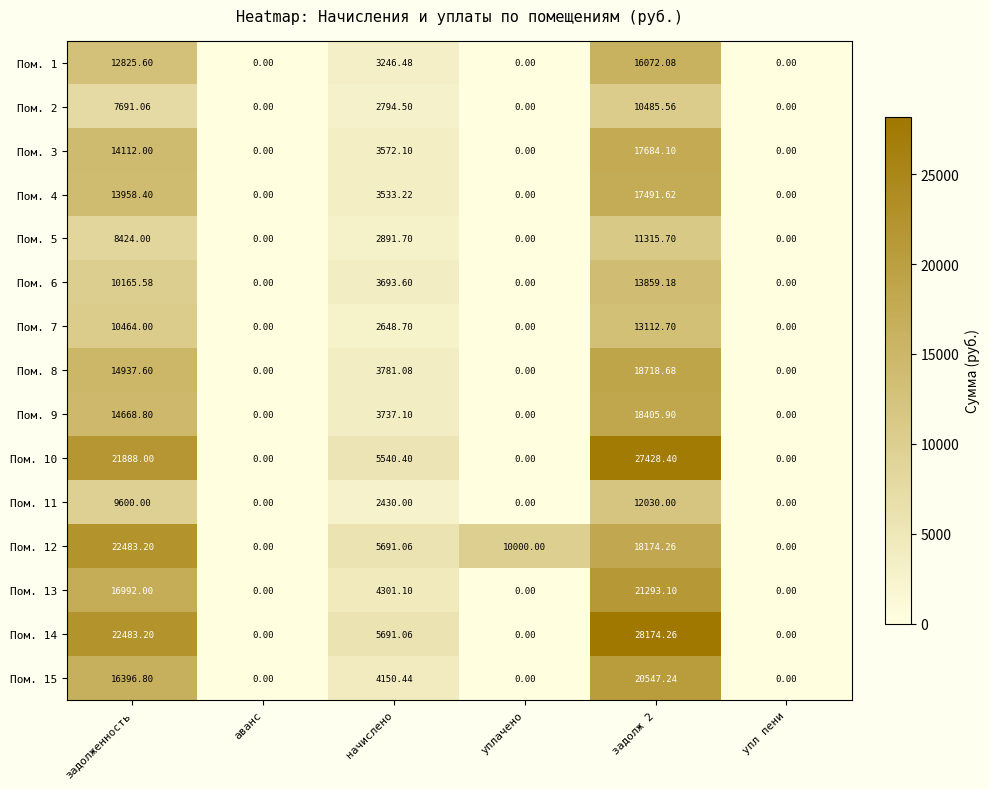

Is the value of Пом. 10 at аванс greater than the value of Пом. 7 at начислено?

No